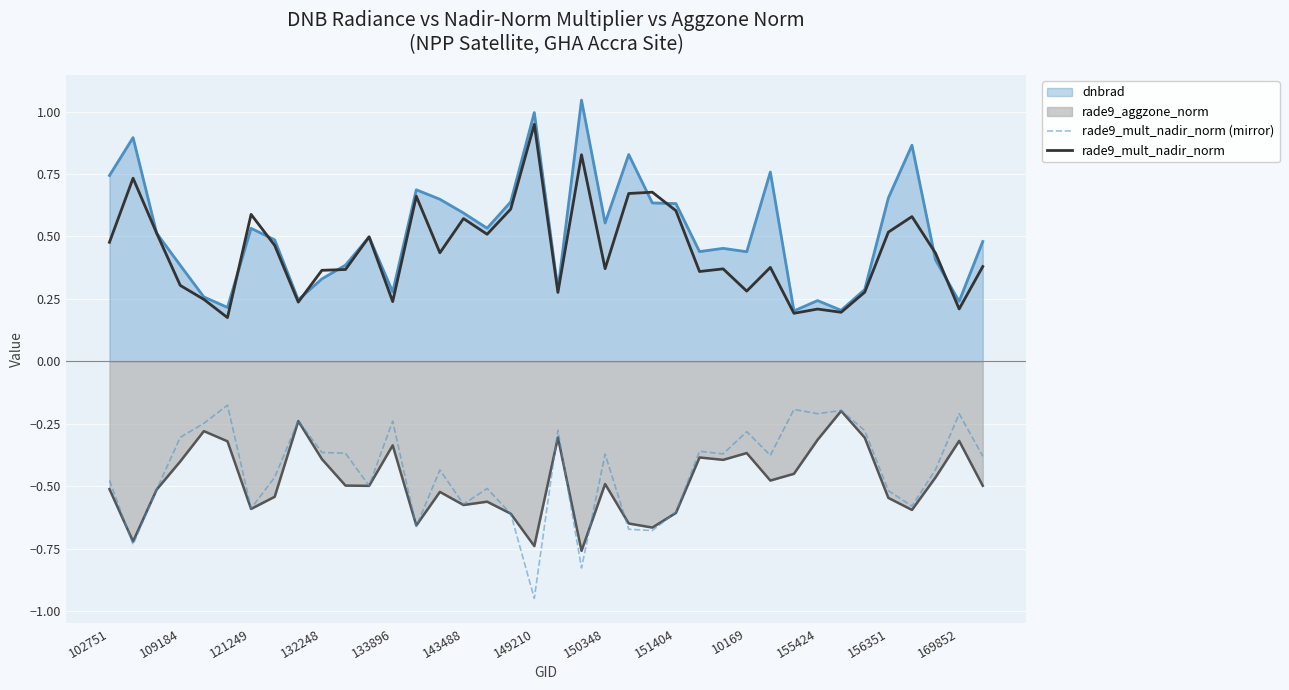

What position from the right is 29?

9